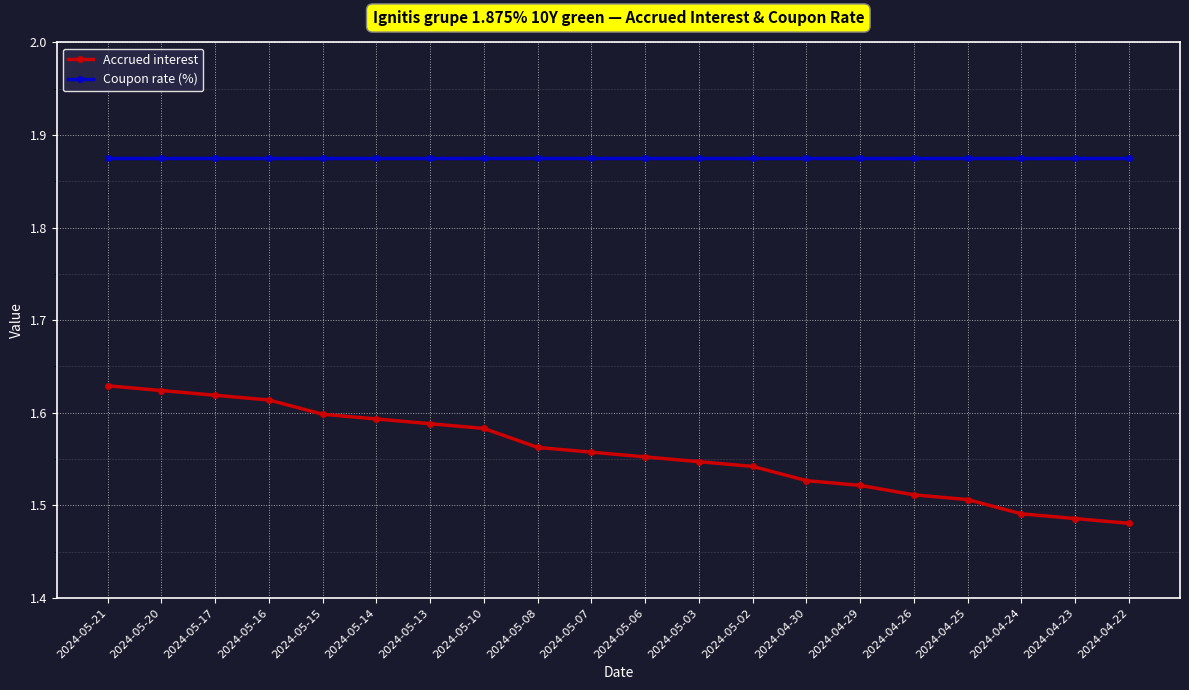

What are all the series names shown in the legend?

Accrued interest, Coupon rate (%)